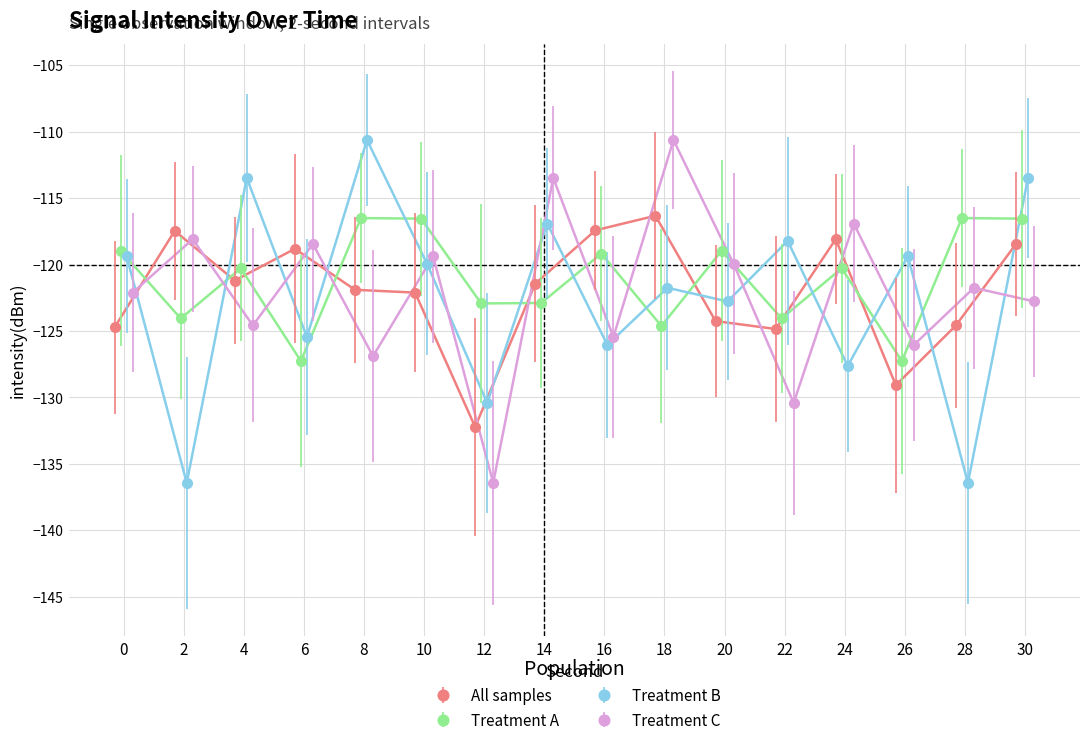

The value of minute_0 at 2 is -191.9. True or false?

False